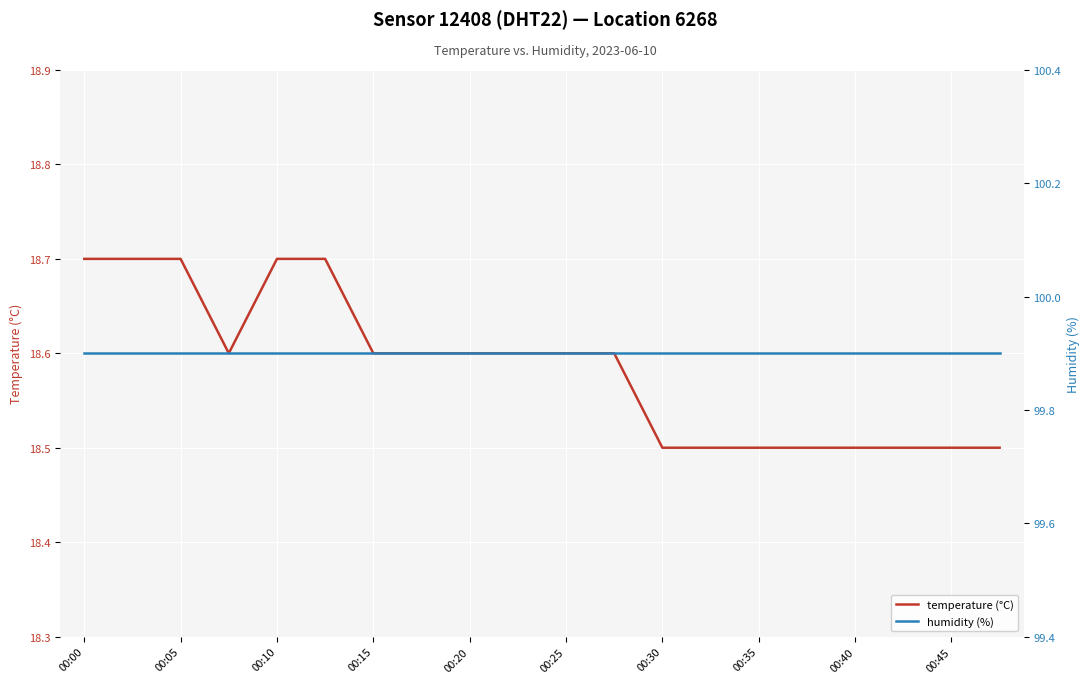

Reading left to right, transcribe all the data shown in this chart.

temperature (°C): 18.7	18.7	18.7	18.6	18.7	18.7	18.6	18.6	18.6	18.6	18.6	18.6	18.5	18.5	18.5	18.5	18.5	18.5	18.5	18.5
humidity (%): 99.9	99.9	99.9	99.9	99.9	99.9	99.9	99.9	99.9	99.9	99.9	99.9	99.9	99.9	99.9	99.9	99.9	99.9	99.9	99.9